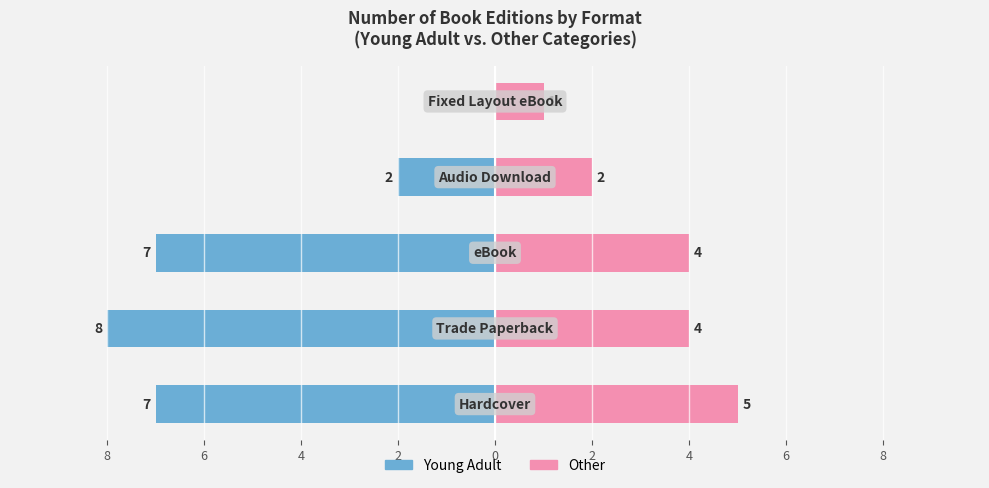

What are all the series names shown in the legend?

Young Adult, Other